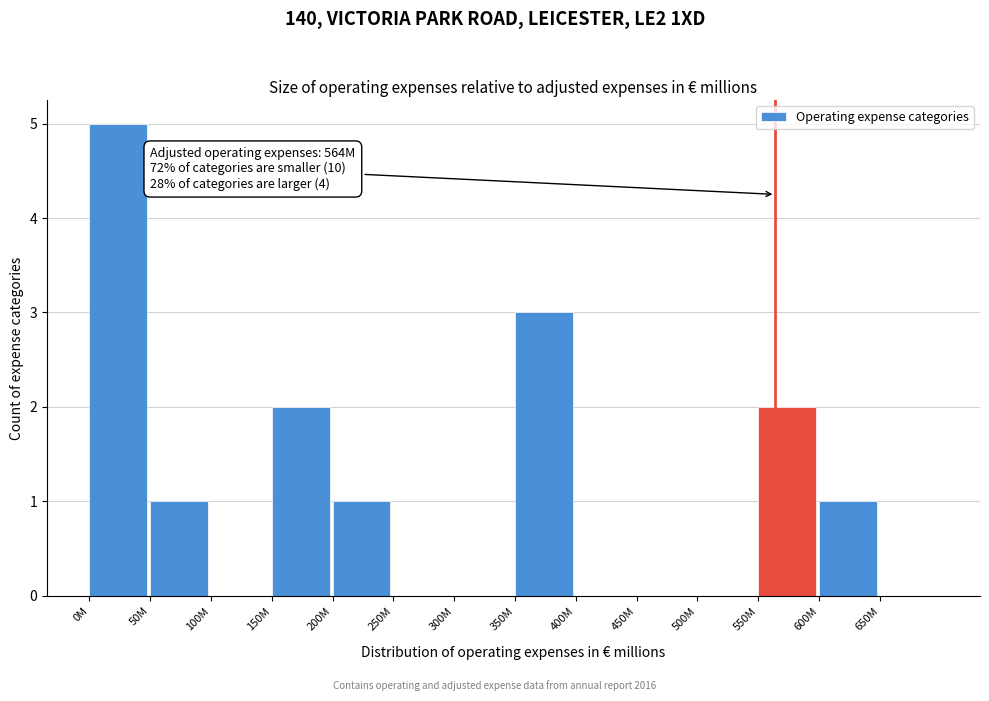

Reading left to right, list all the values displayed in this chart.

0M=5	50M=1	100M=0	150M=2	200M=1	250M=0	300M=0	350M=3	400M=0	450M=0	500M=0	550M=2	600M=1	650M=0